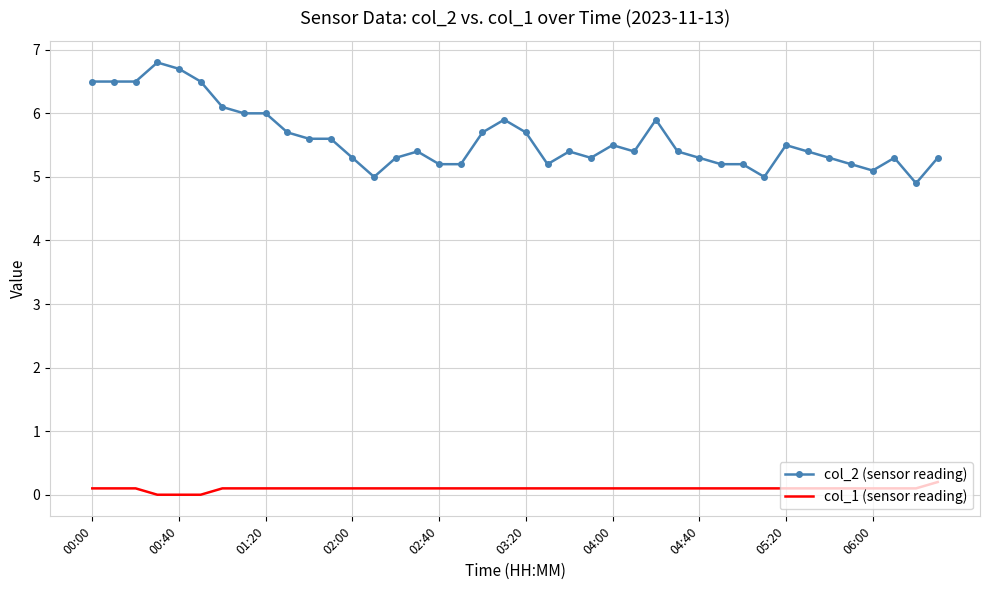

What is the highest value of the col_2 (sensor reading) series?

6.8